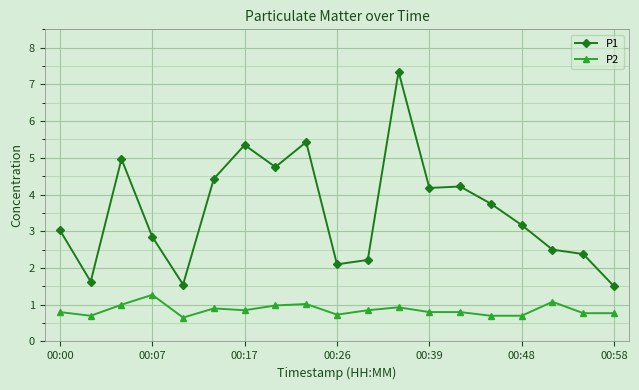

Rank the series by their average value, from highest to lowest.

P1, P2